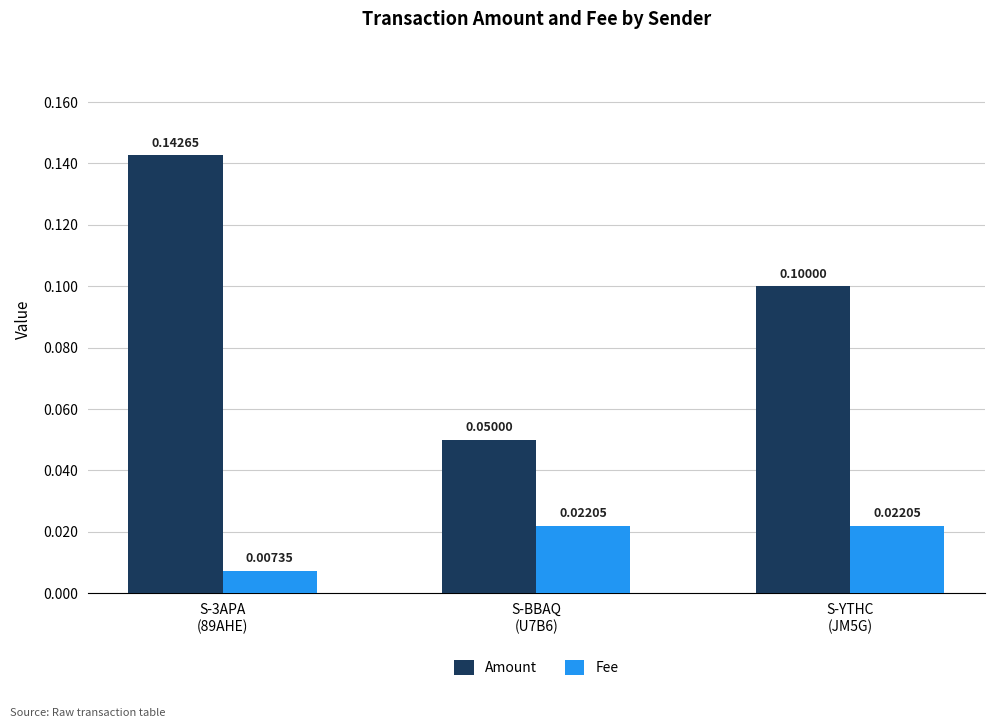

Which series has the largest total across all categories?

Amount